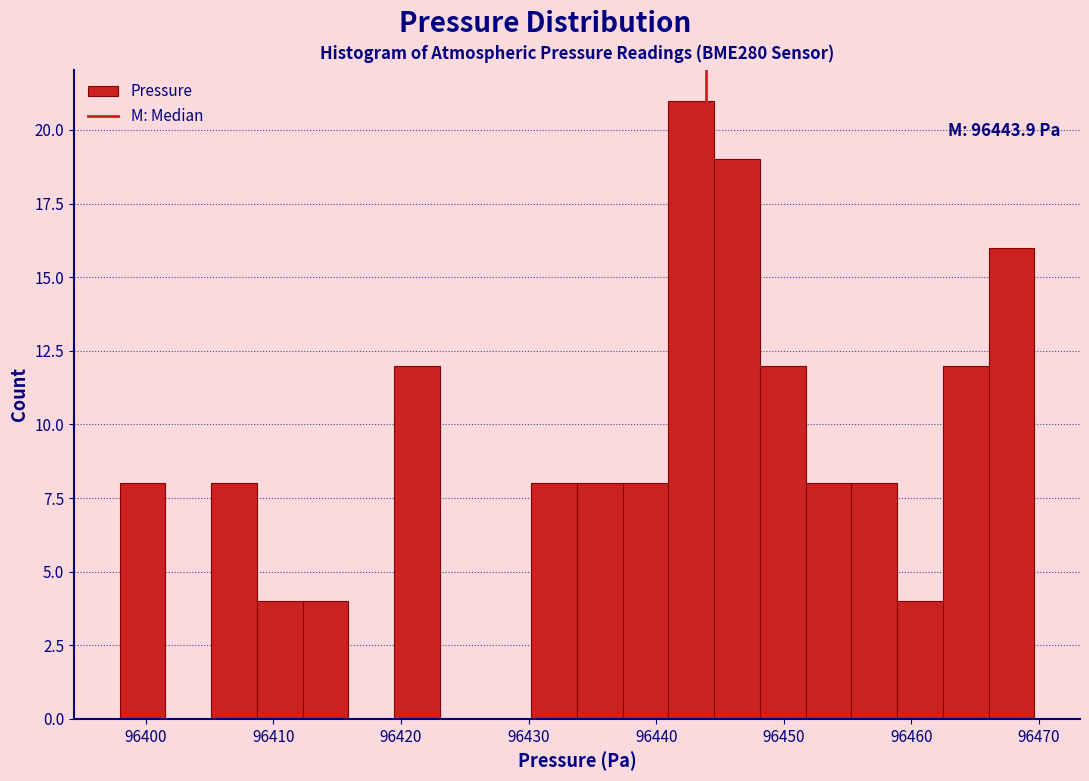

Read against the x-axis, roughly where is the centre of the tallest bar?

96443